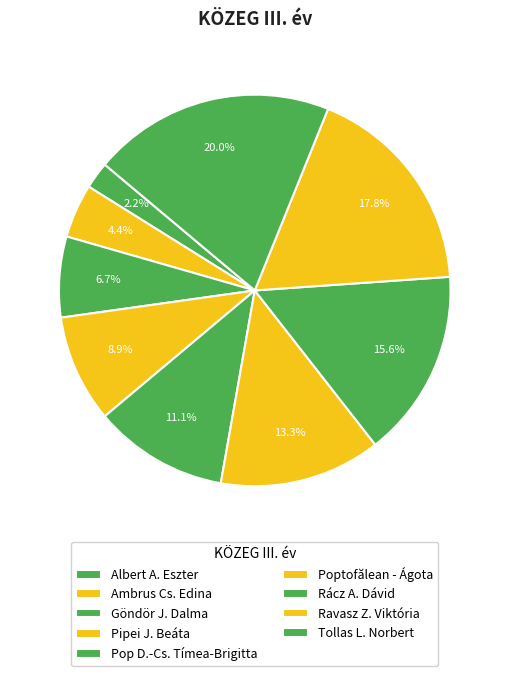

Which has a higher value, Göndör J. Dalma or Pipei J. Beáta?

Pipei J. Beáta